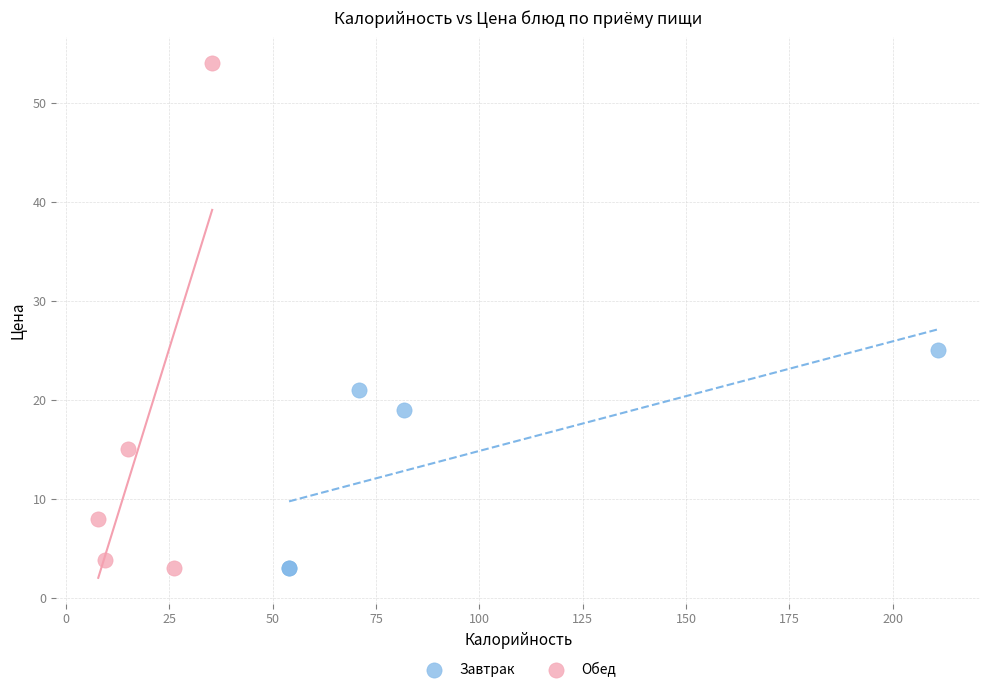

Which series contains the highest Y value?

Обед